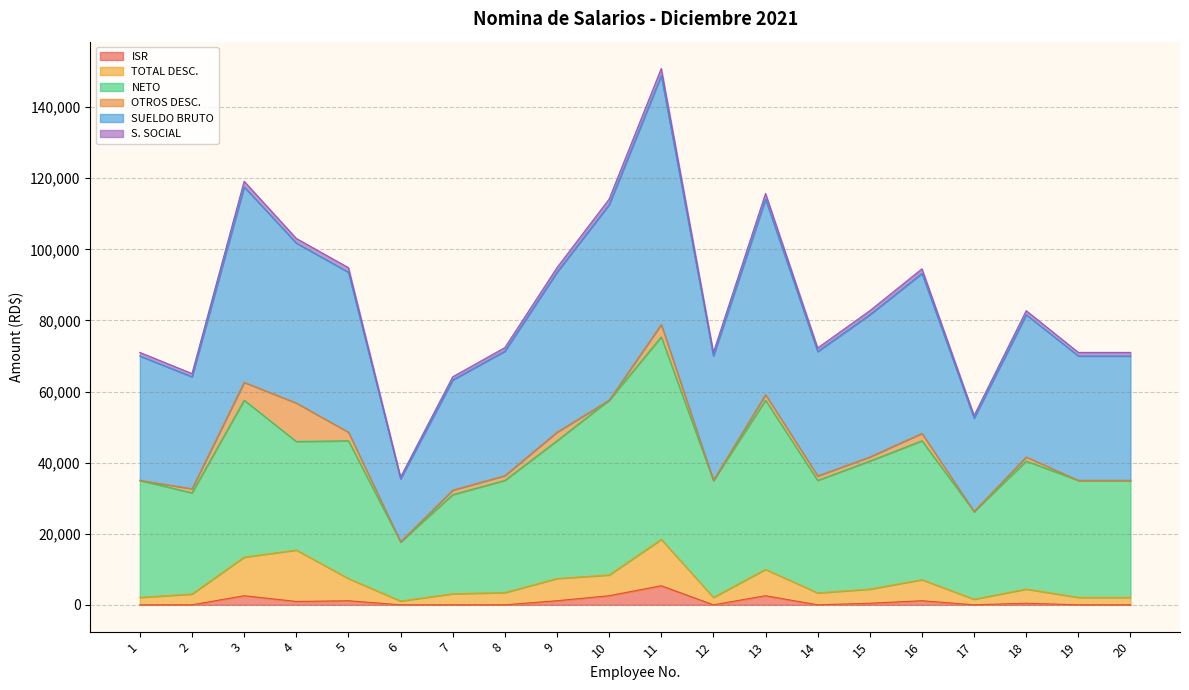

What is the difference between the second highest and second lowest values in the SUELDO BRUTO series?

31309.7